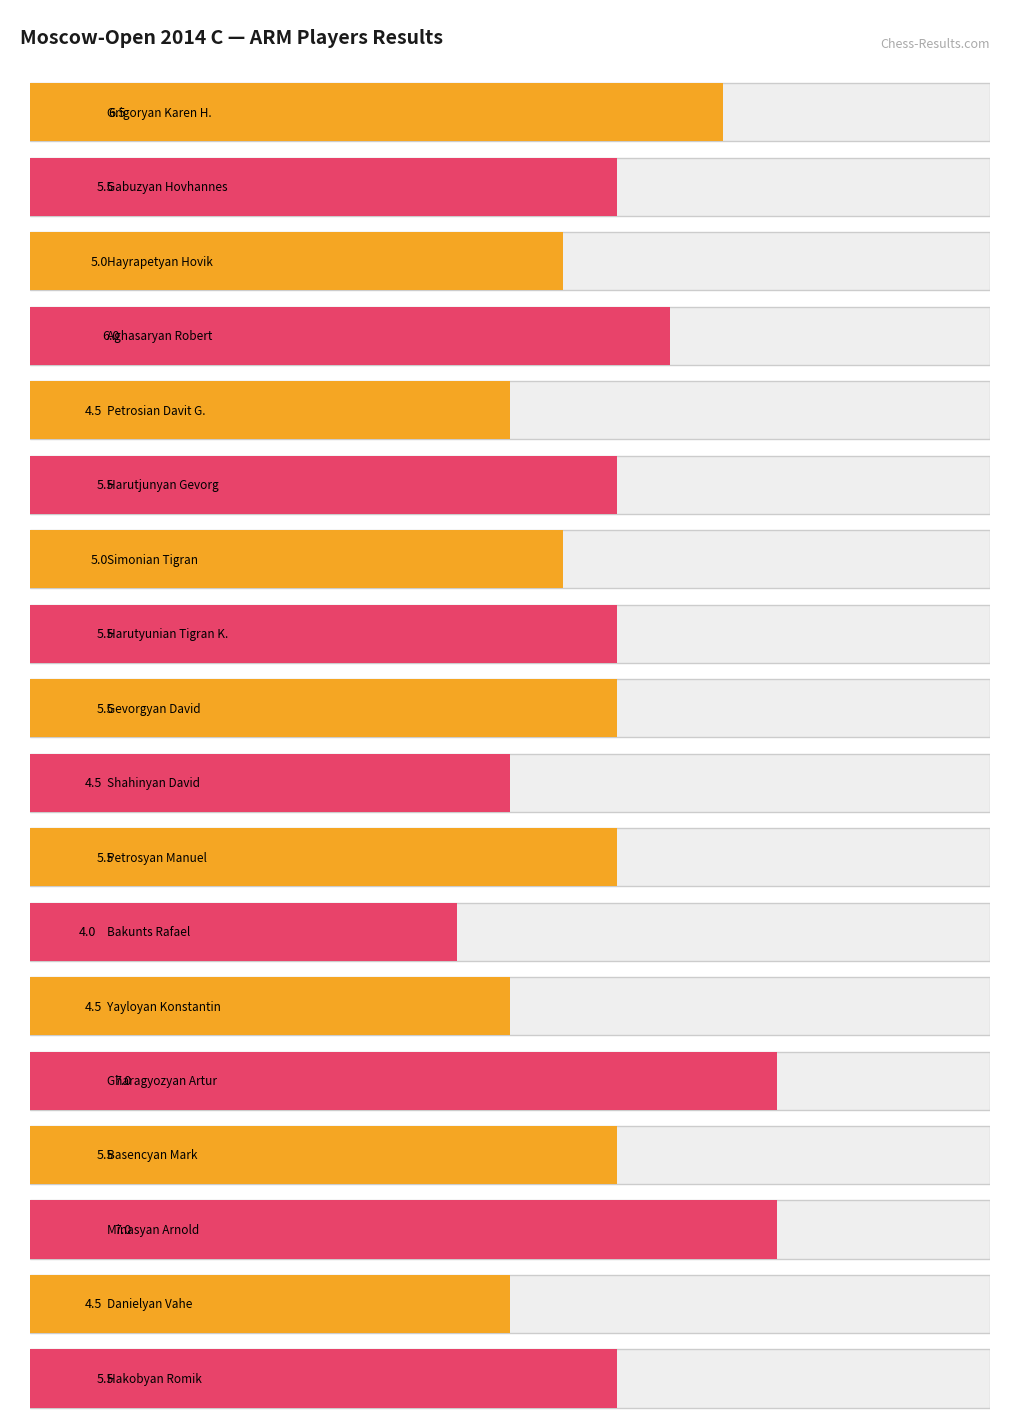

What position from the left is Harutyunian Tigran K.?

8